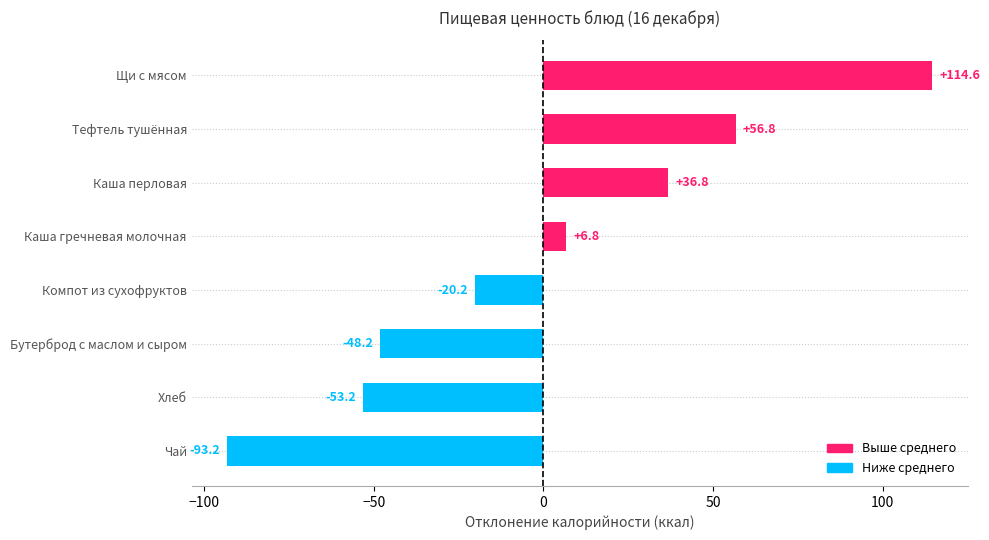

List the labels in order of value, smallest first.

Чай, Хлеб, Бутерброд с маслом и сыром, Компот из сухофруктов, Каша гречневая молочная, Каша перловая, Тефтель тушённая, Щи с мясом